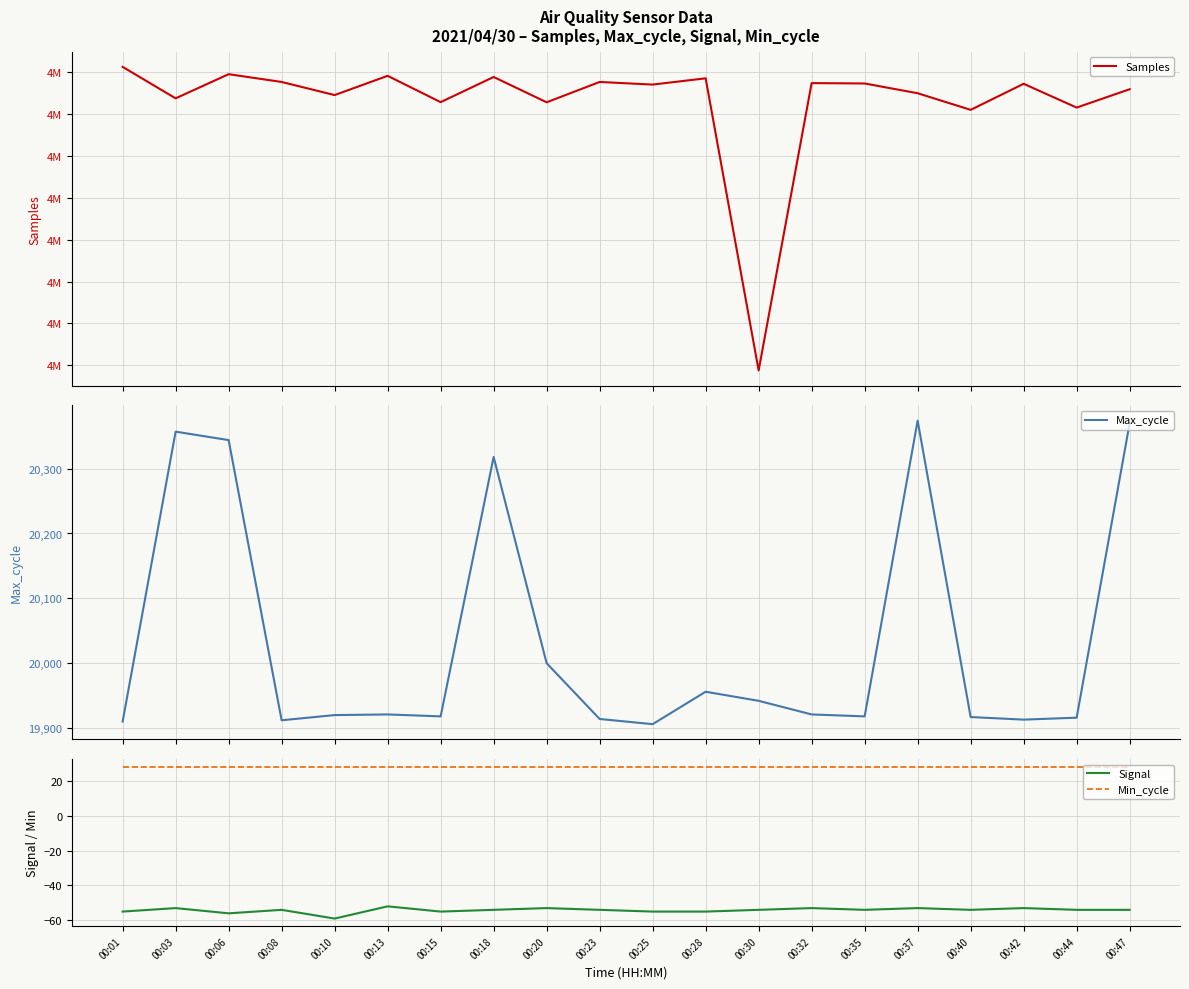

Which series has the largest range (max minus min)?

Samples